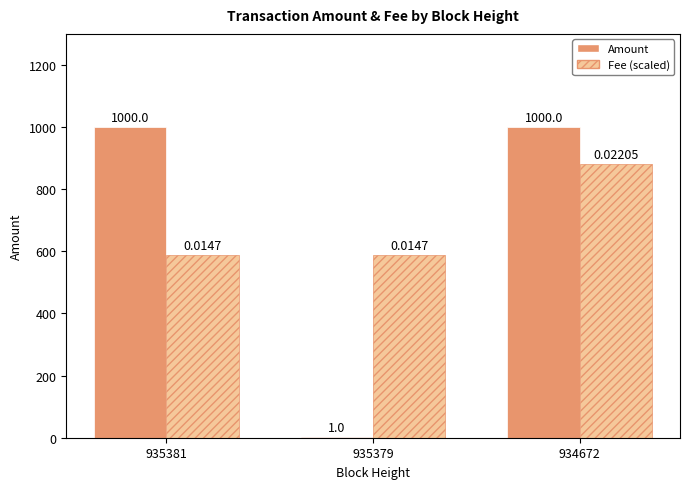

Reading left to right, transcribe all the data shown in this chart.

Amount: 1000	1	1000
Fee (scaled): 588	588	882